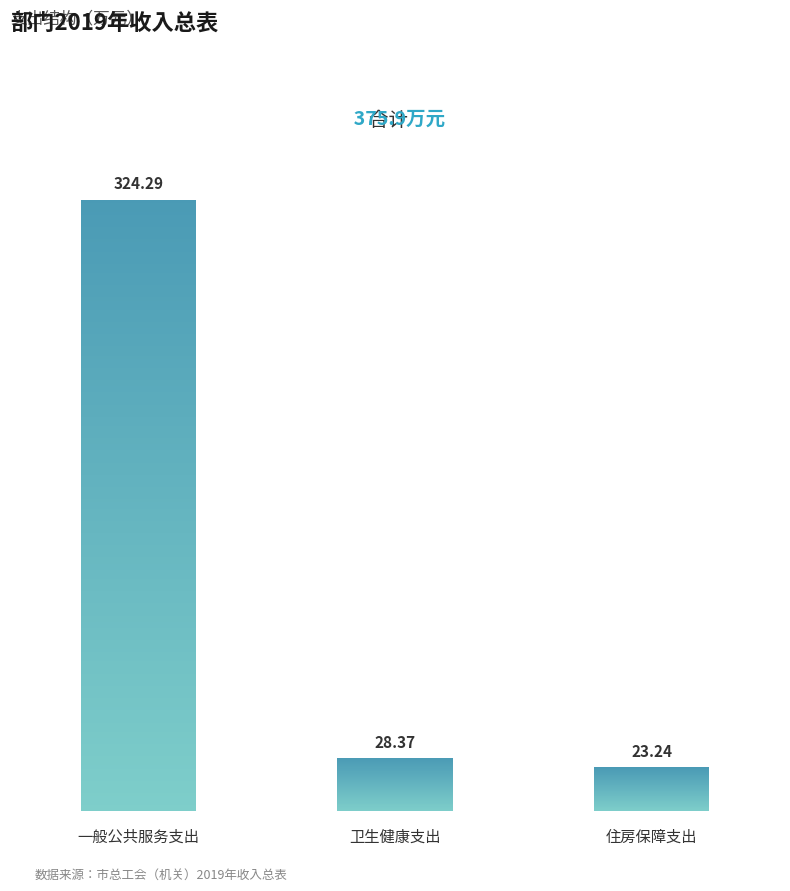

Where is the data nearest to the value 173?

卫生健康支出